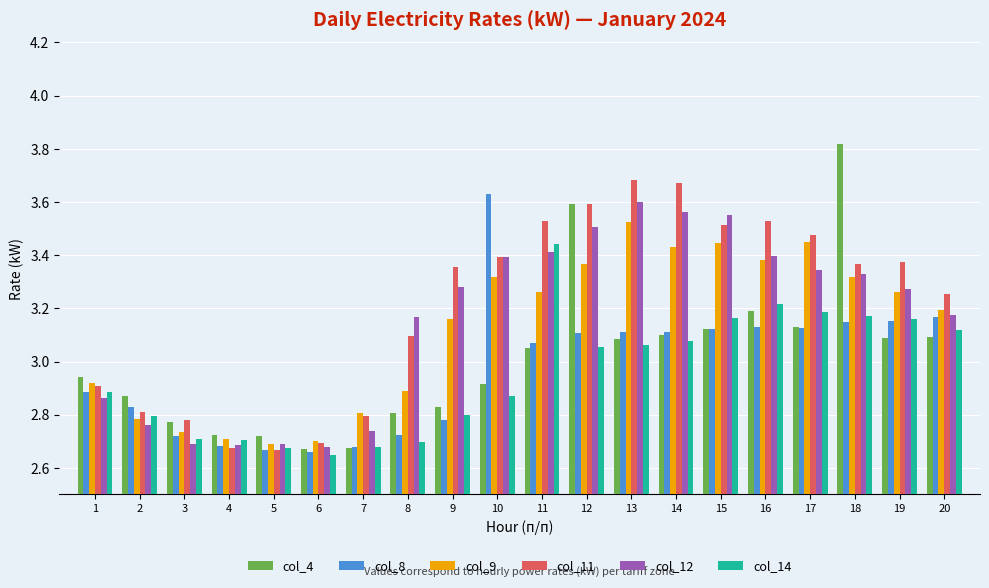

What is the difference between the col_8 values at 1 and 17?

0.2